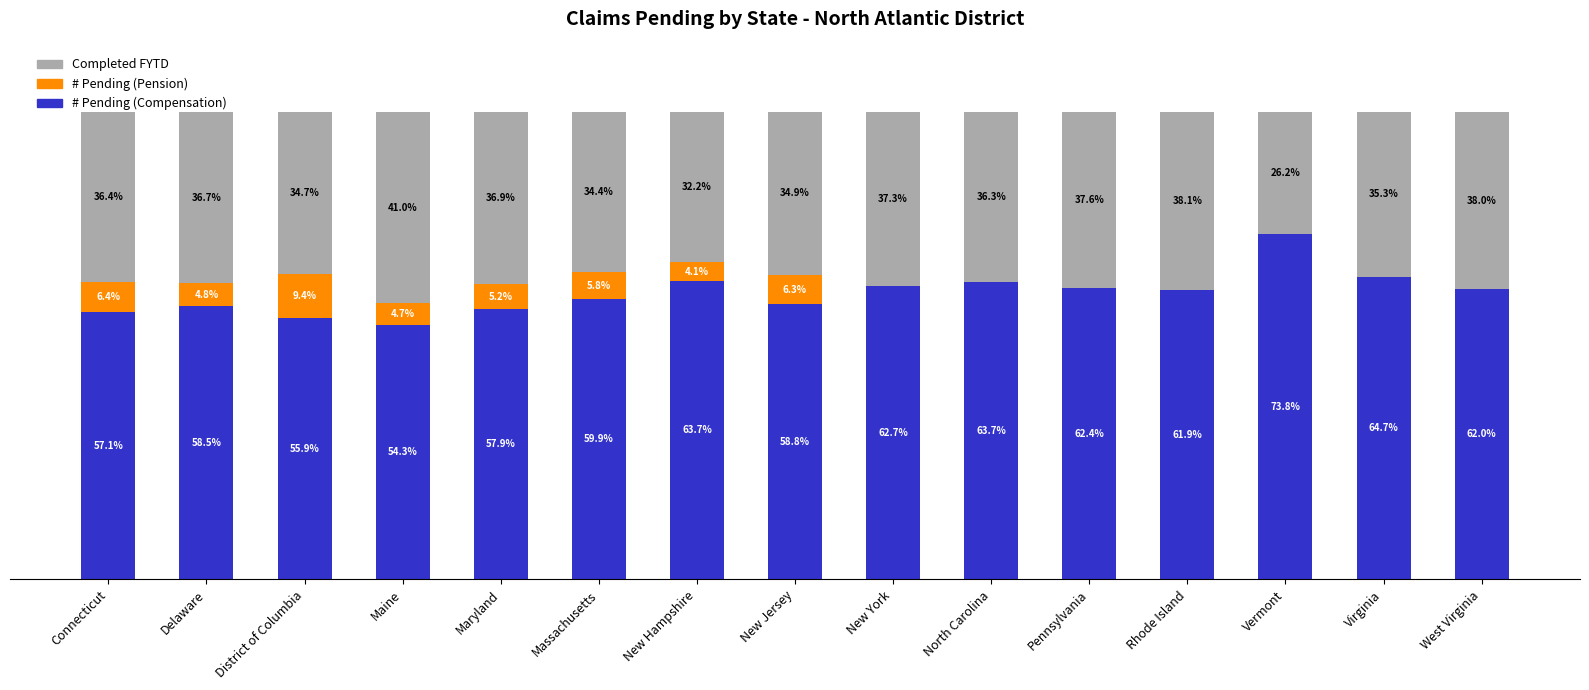

At which label does # Pending (Compensation) reach its peak?

Vermont